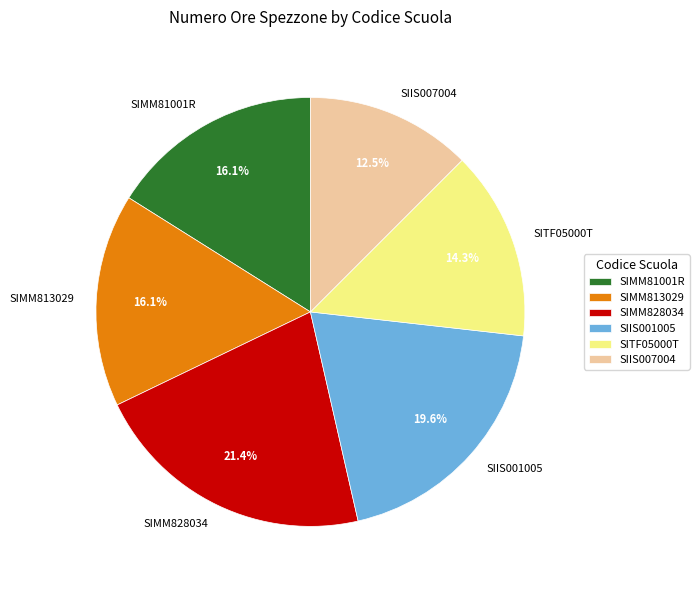

To the nearest percent, what percentage of the pie is SIIS001005?

20%